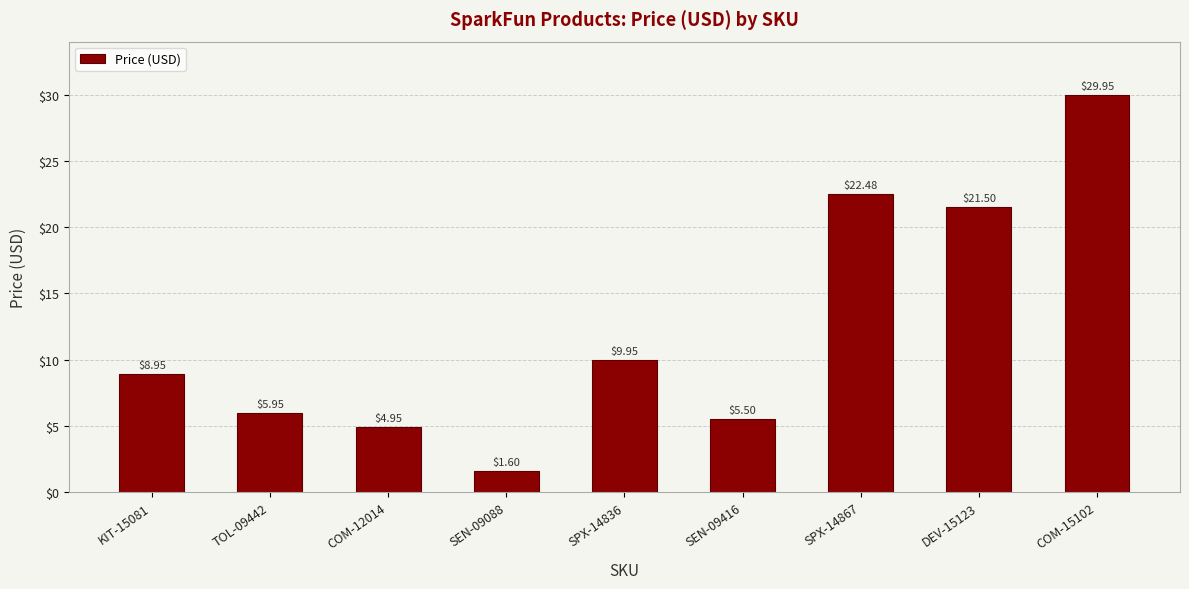

Which label corresponds to the smallest value in the chart?

SEN-09088